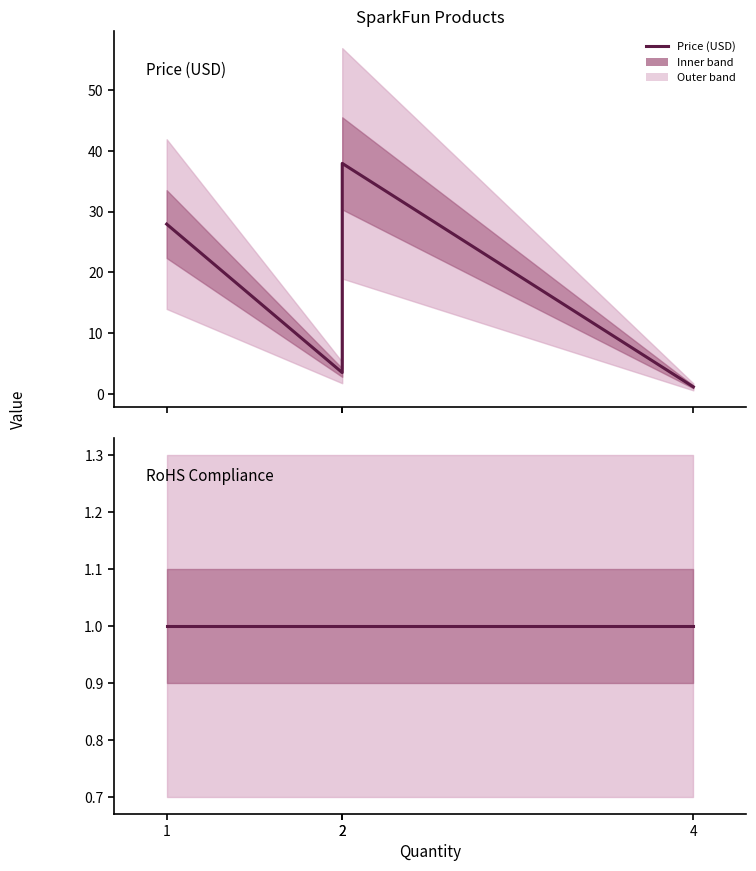

What is the smallest value displayed?

1.0